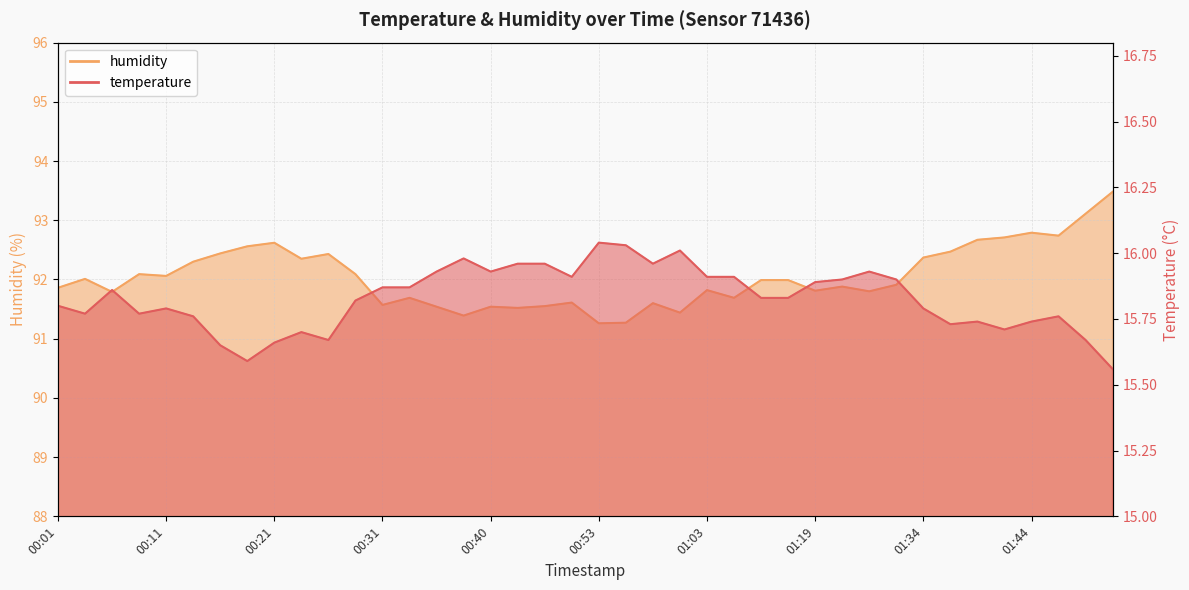

Which series has the largest total across all categories?

humidity